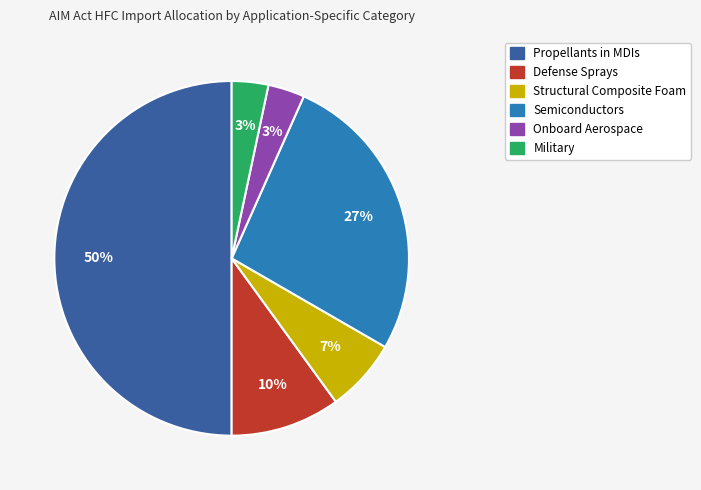

To the nearest percent, what is the average slice percentage?

17%